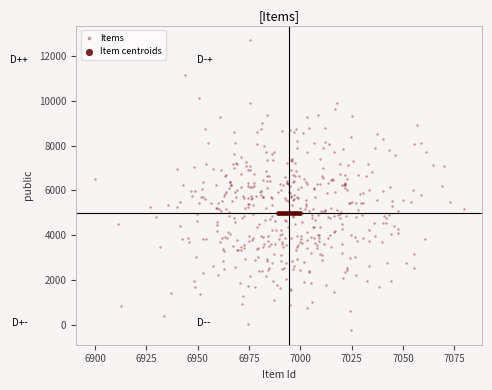

Which series reaches the minimum Y coordinate?

Items